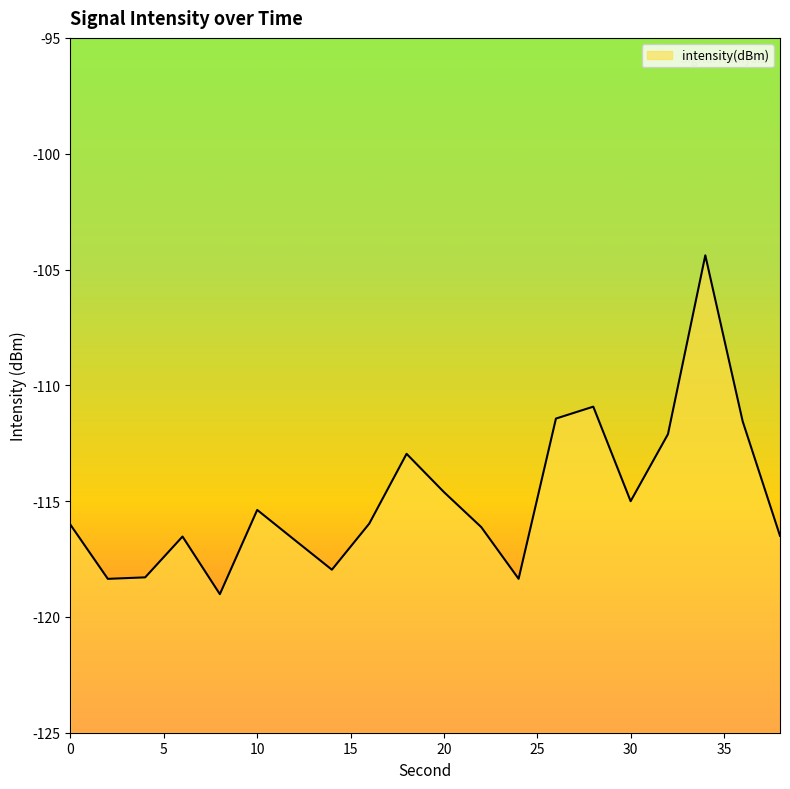

What is the maximum value shown in the chart?

-104.4